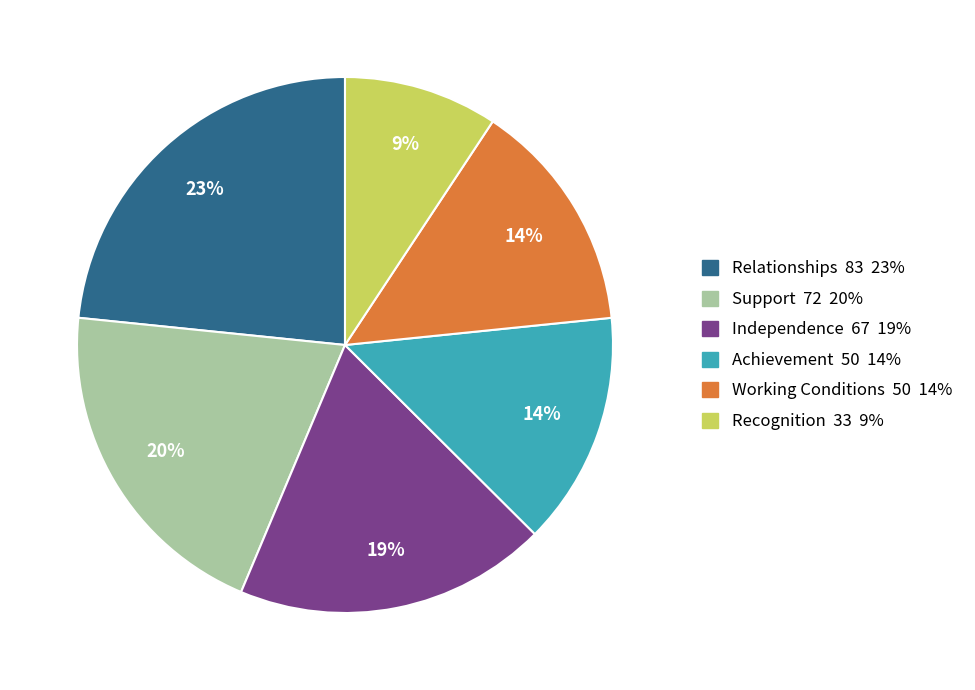

To the nearest percent, what portion does Relationships represent?

23%